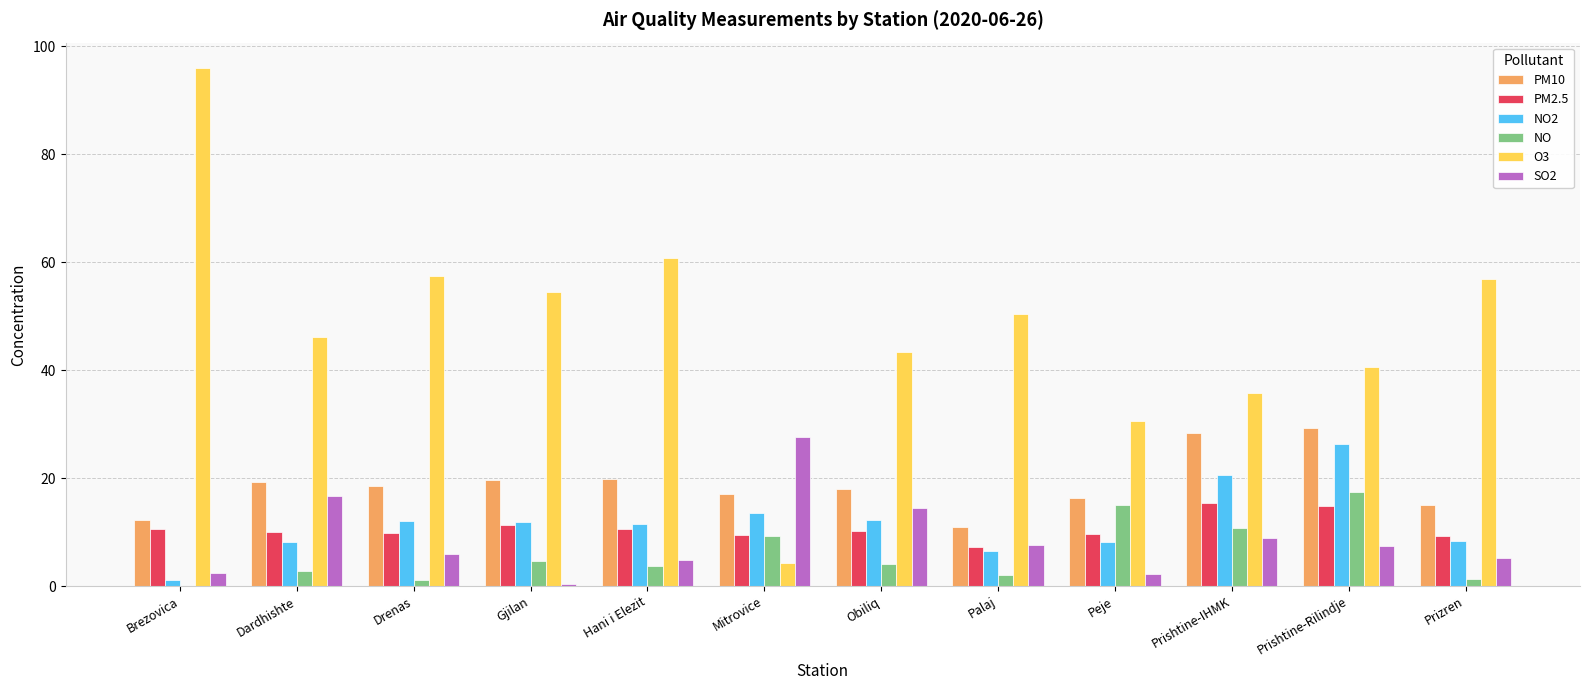

Where does the O3 series first go above 50?

Brezovica